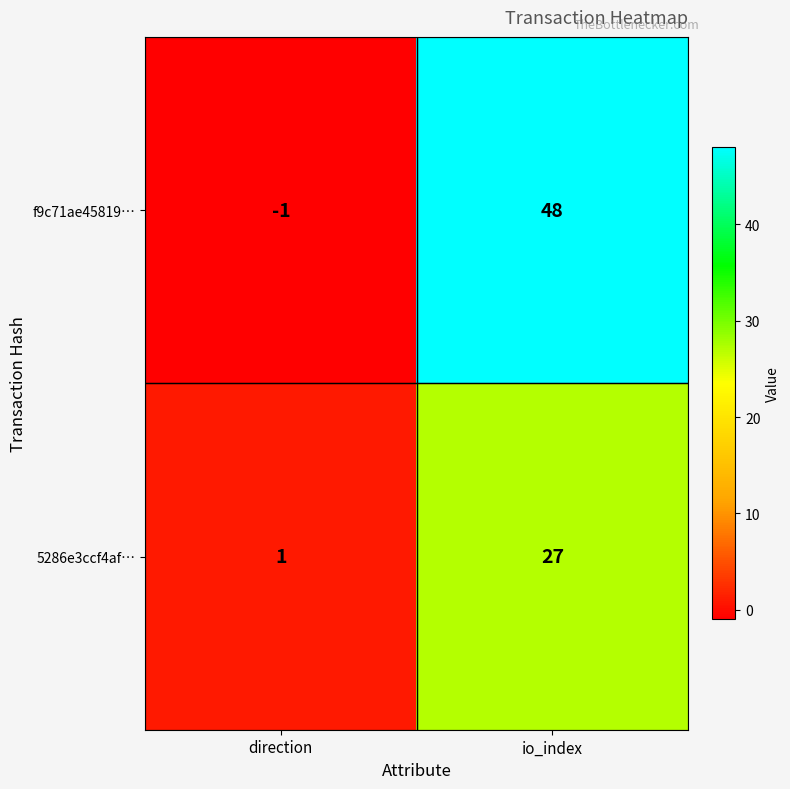

What is the greatest value displayed?

48